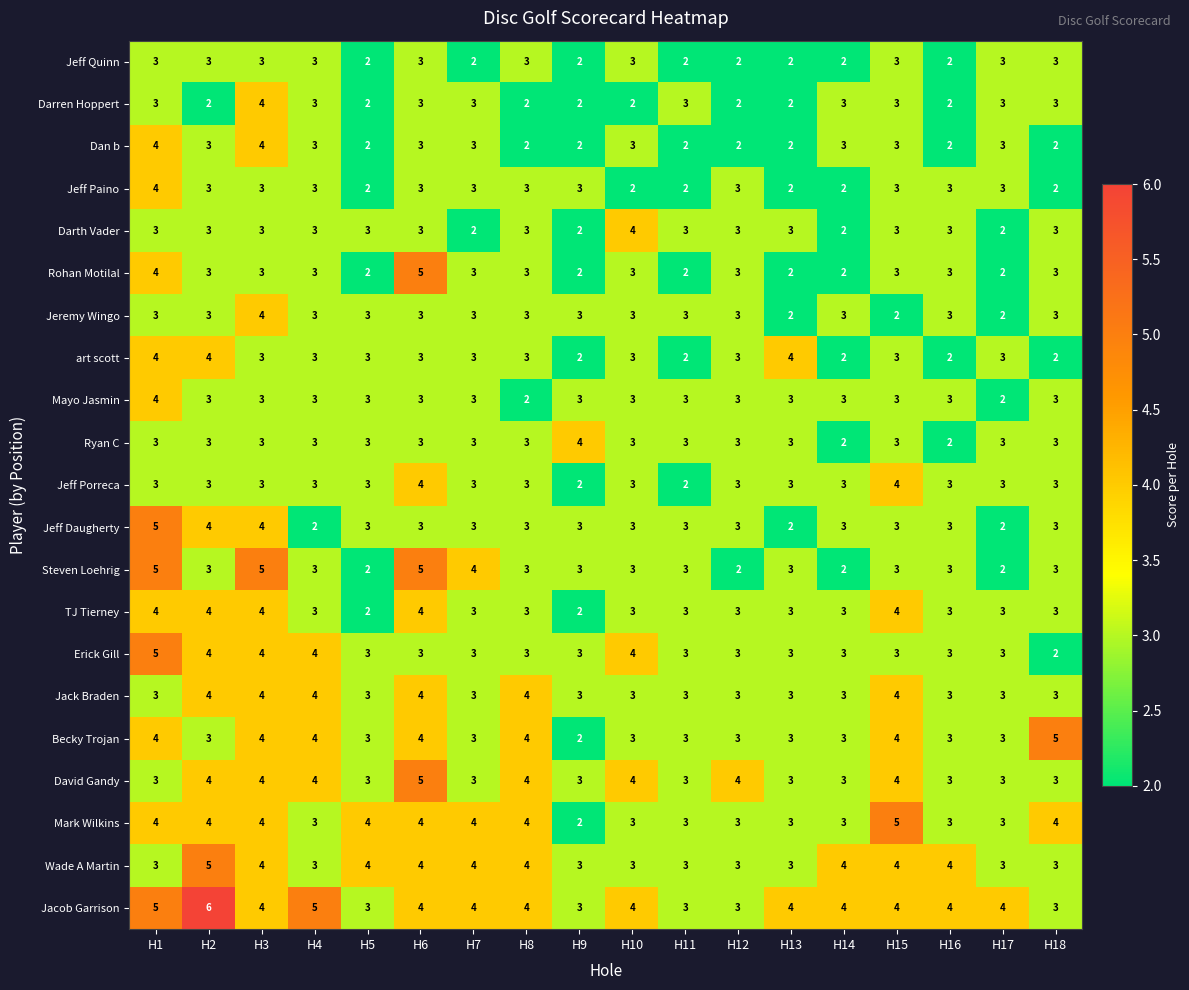

What is the smallest value displayed?

2